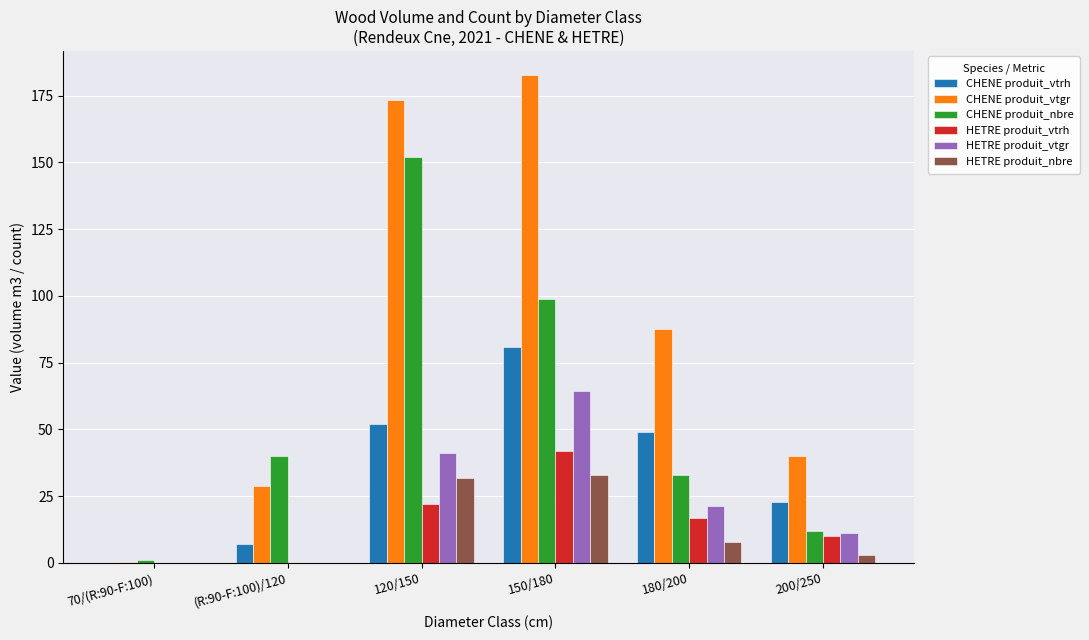

What is the maximum value for CHENE produit_nbre?

152.0